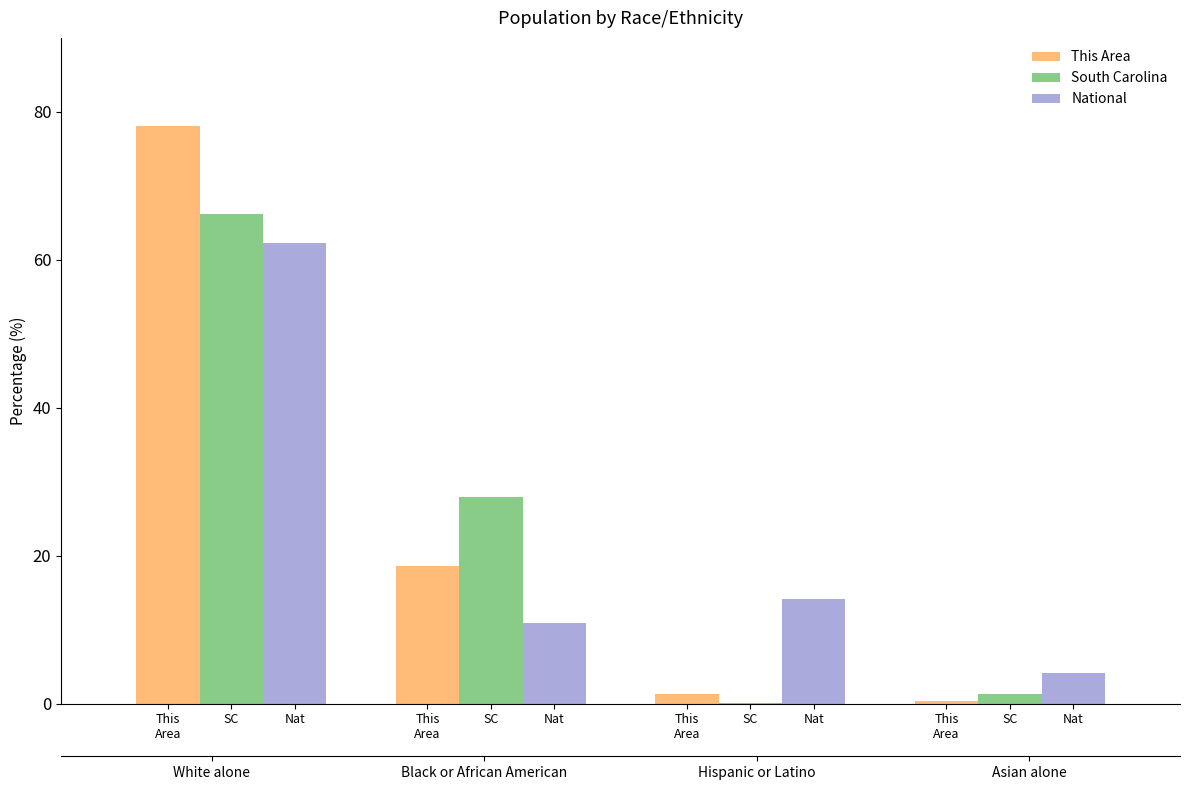

What value does the South Carolina series have at This
Area?

66.2